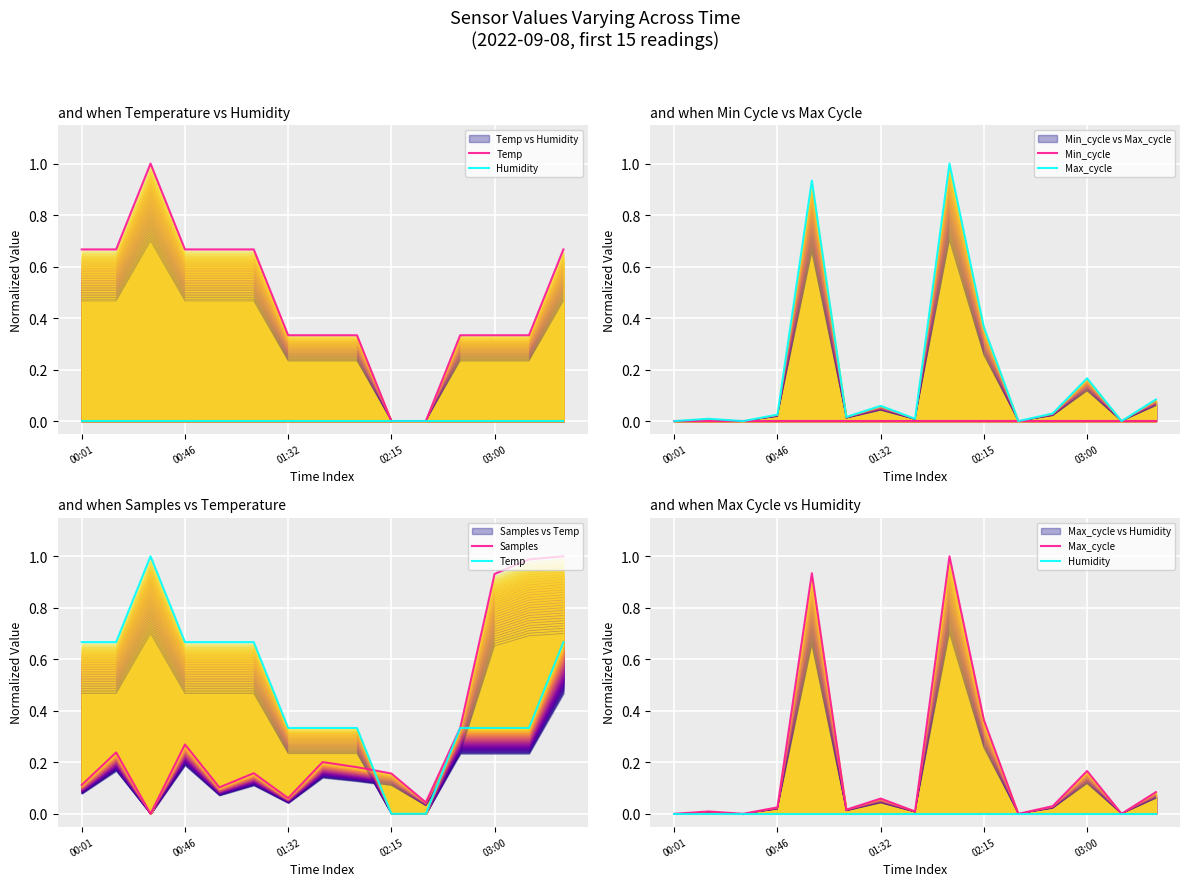

How many times do Samples and Temp cross each other?

3